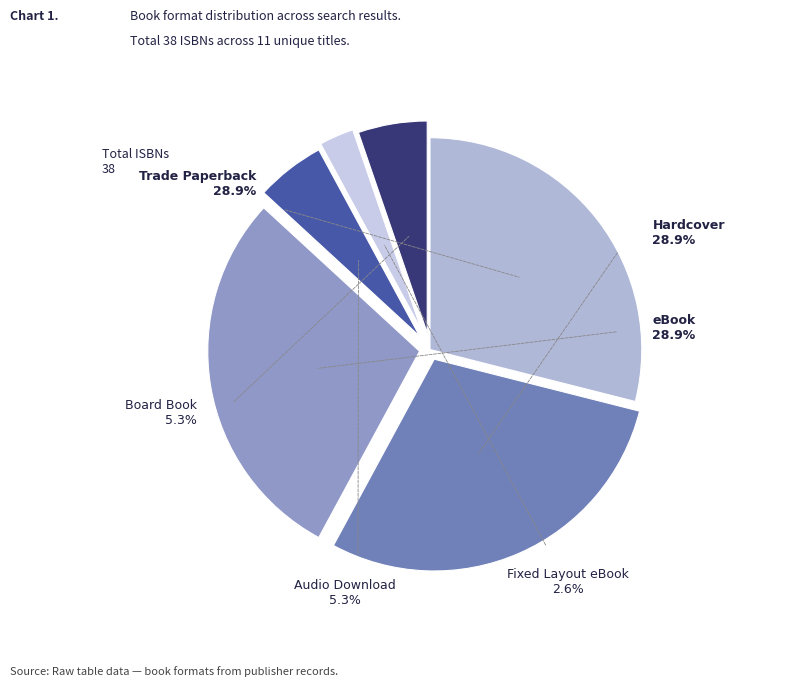

Rank the categories by value from highest to lowest.

Trade Paperback, Hardcover, eBook, Audio Download, Board Book, Fixed Layout eBook